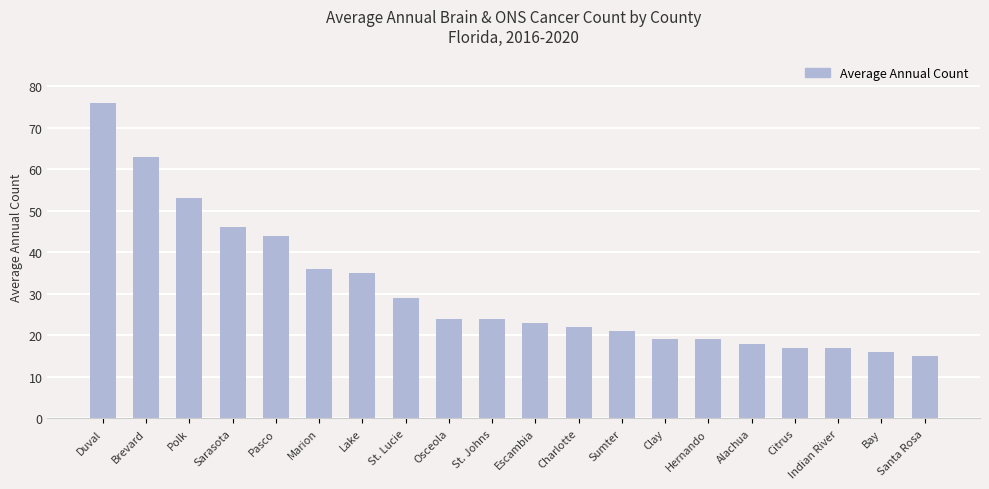

At which category does the chart reach its minimum across all series?

Santa Rosa